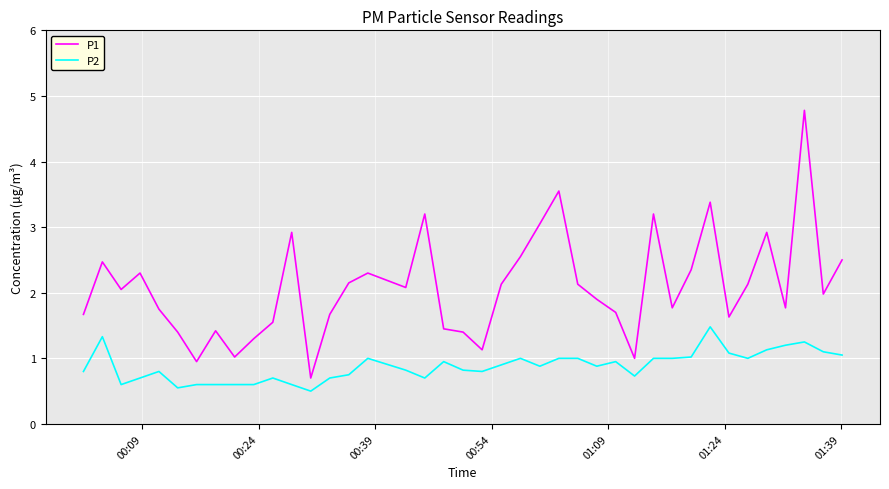

True or false: P1 and P2 cross at least once.

False